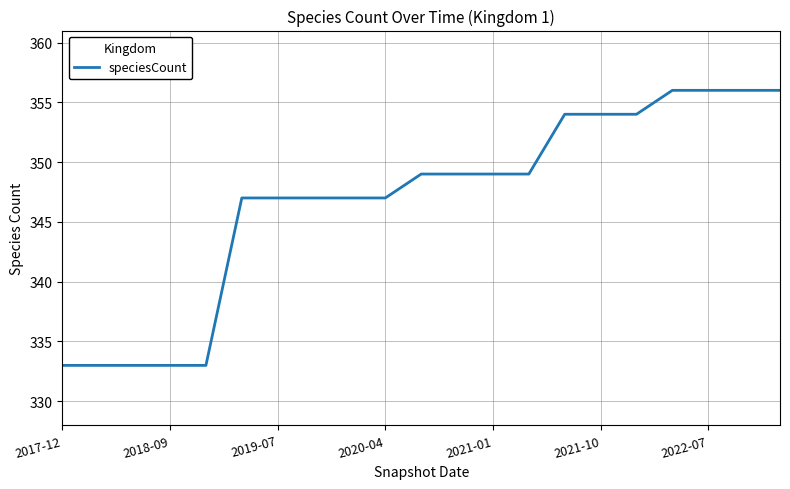

Count the number of data series in this chart.

1